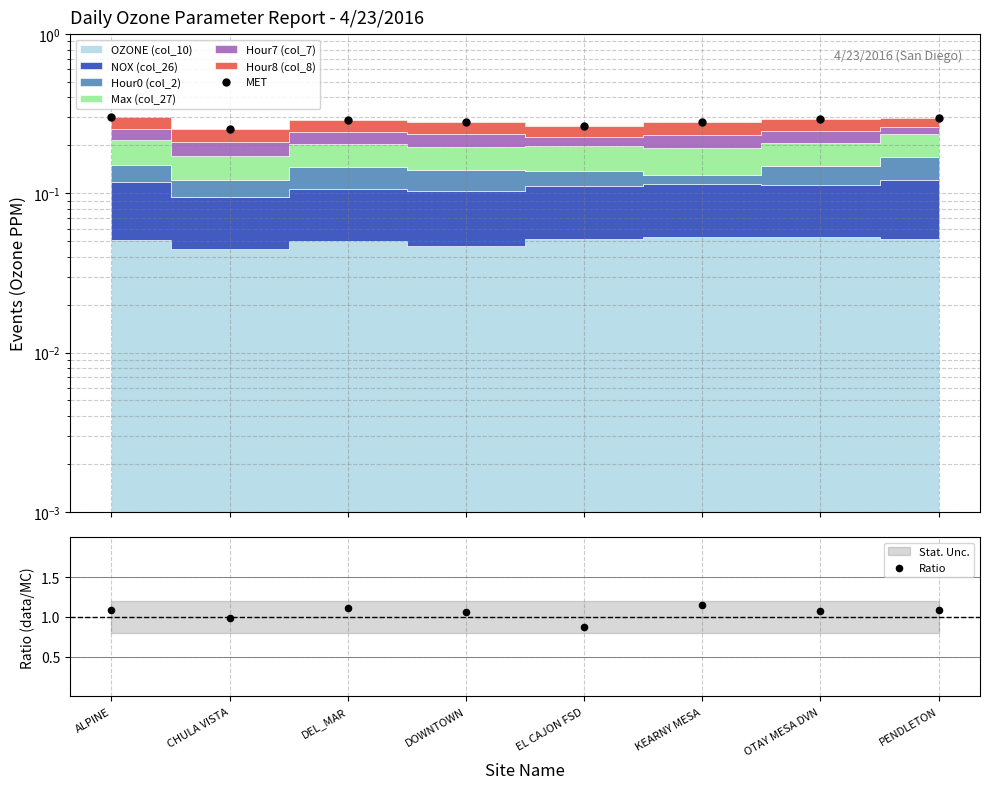

Which series has the widest spread of Y values?

Ratio